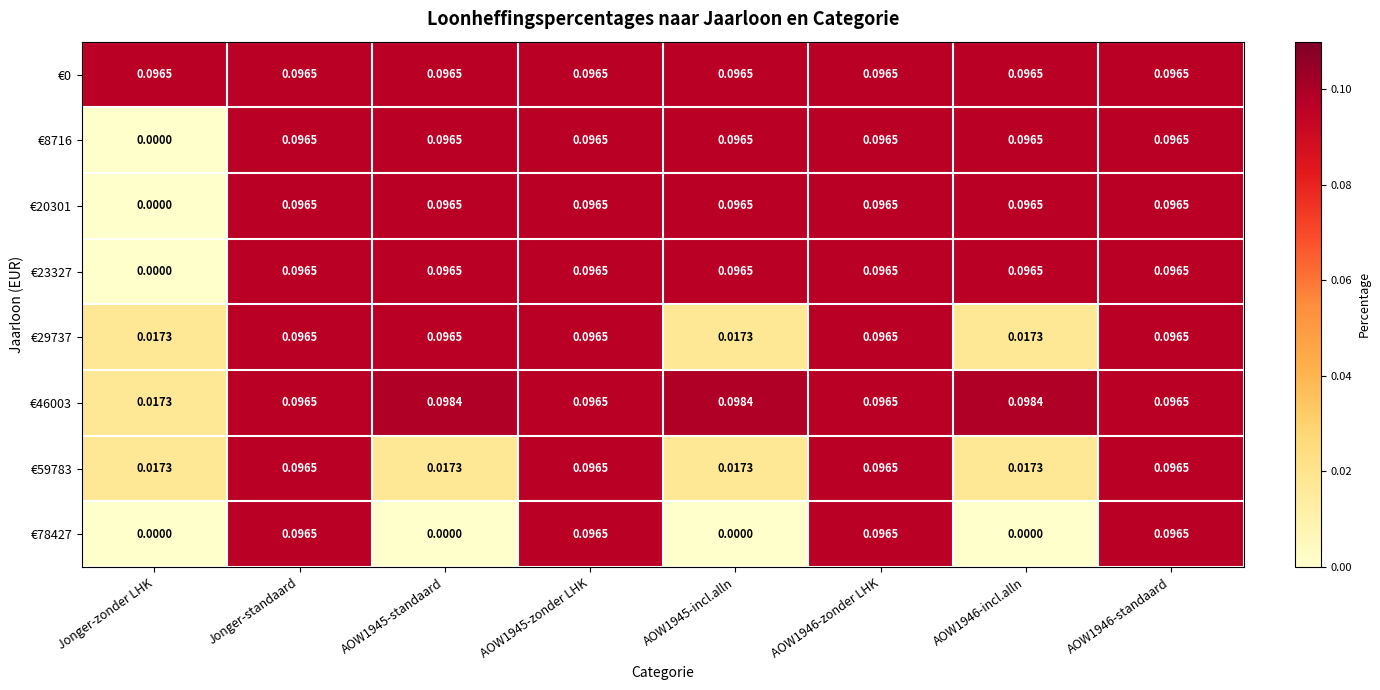

At which label is €8716 closest to 0?

Jonger-zonder LHK